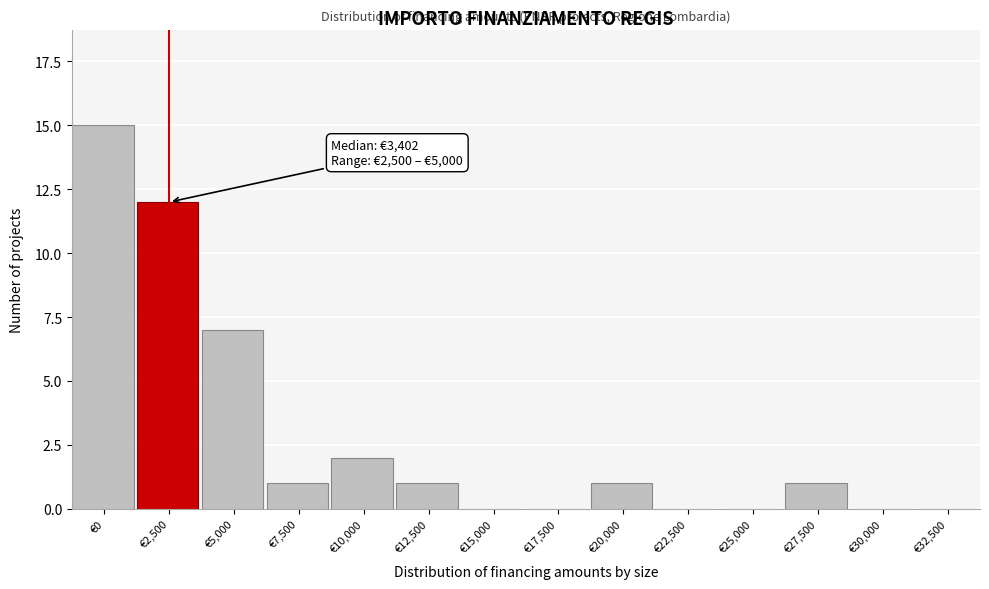

Reading left to right, list all the values displayed in this chart.

€0=15	€2,500=12	€5,000=7	€7,500=1	€10,000=2	€12,500=1	€15,000=0	€17,500=0	€20,000=1	€22,500=0	€25,000=0	€27,500=1	€30,000=0	€32,500=0